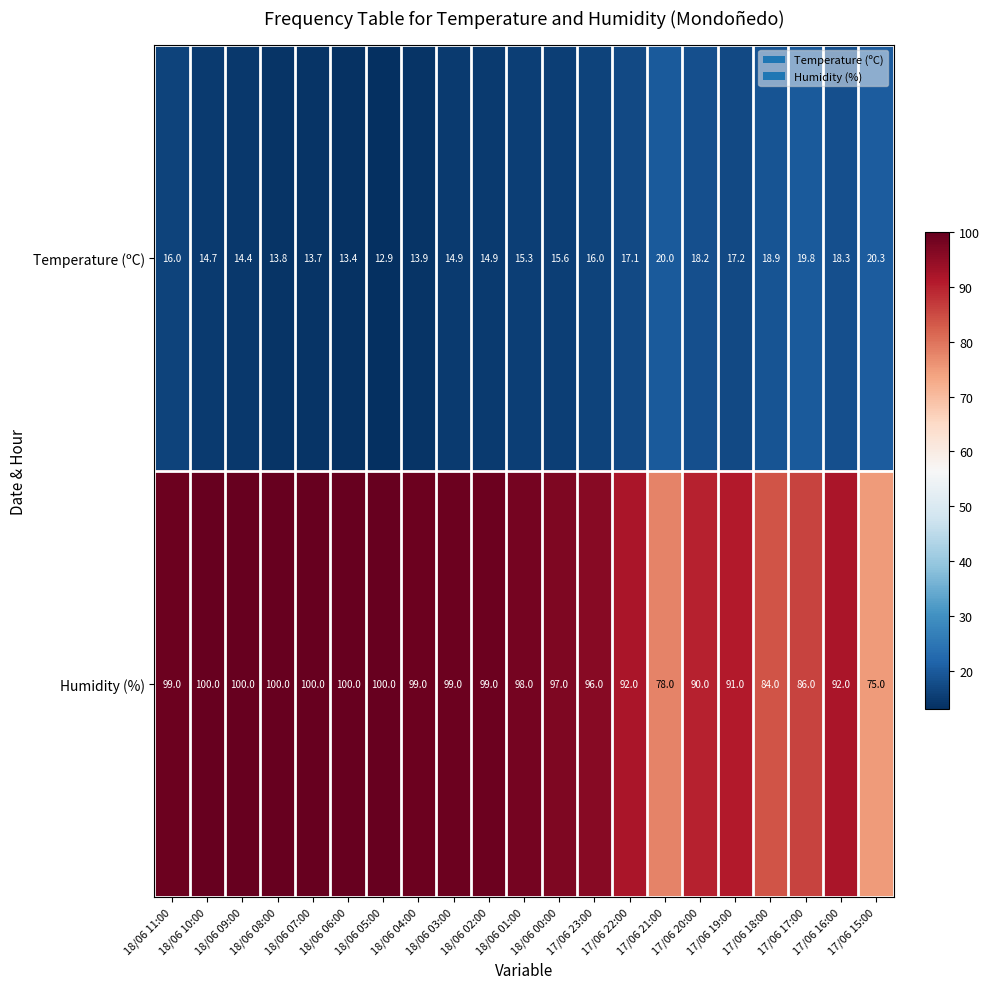

What is the total value across all series at 17/06 18:00?

102.9